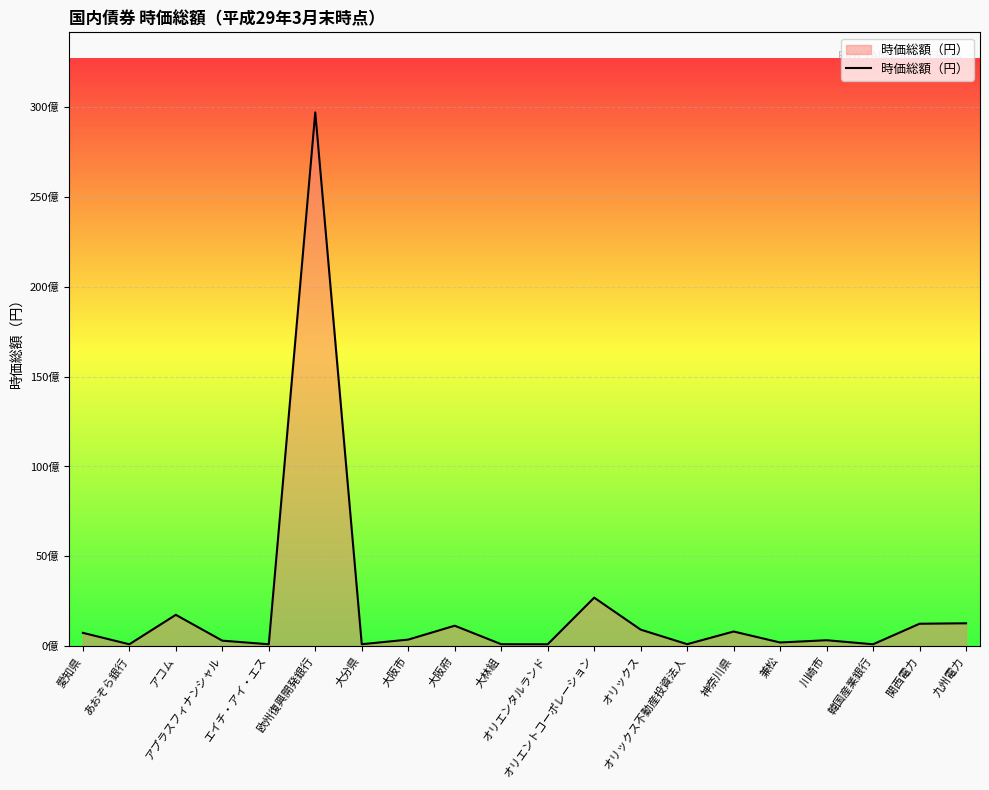

What is the label of the 18th point from the left?

韓国産業銀行